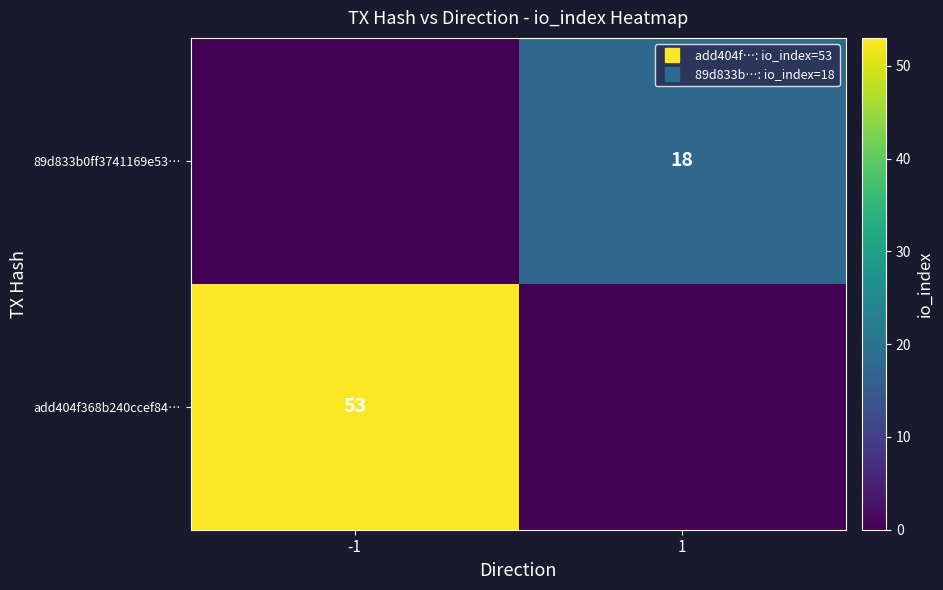

Is it true that 89d833b0ff3741169e53… equals 18 at 1?

True